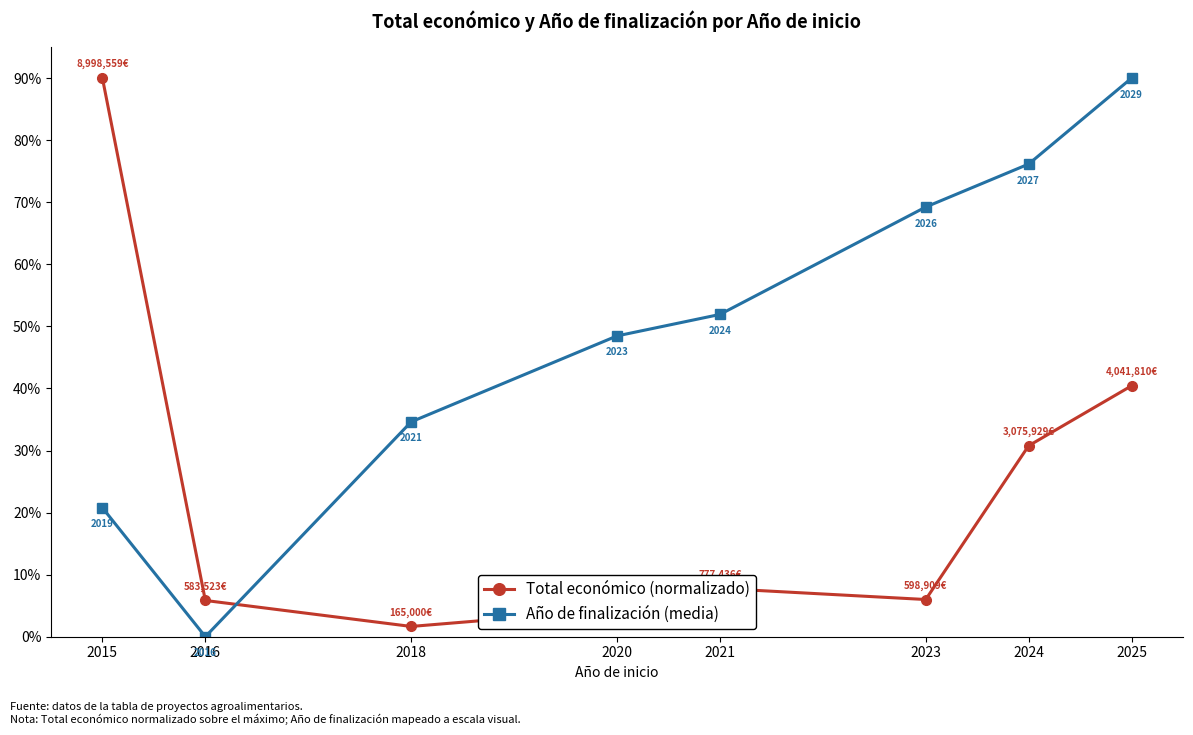

At which category is the sum across all series the highest?

2025